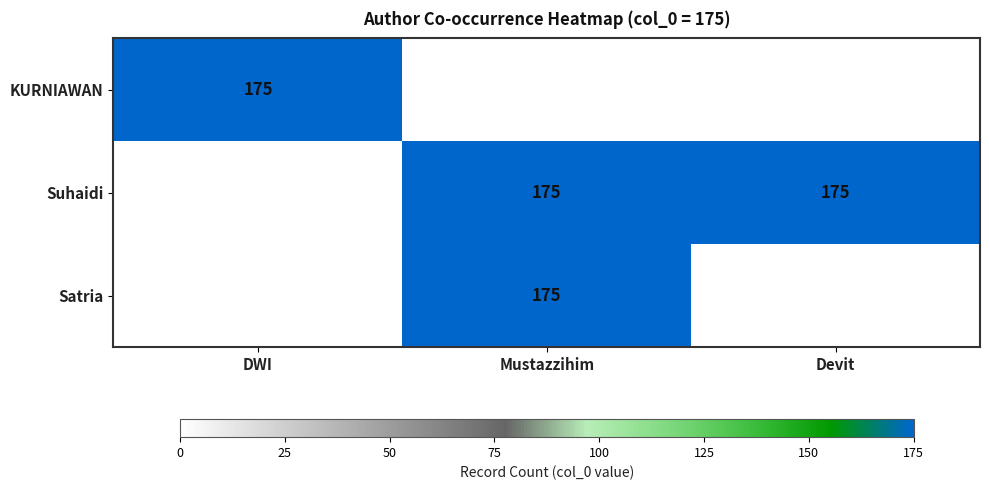

The Suhaidi series shows 36 at Mustazzihim. True or false?

False